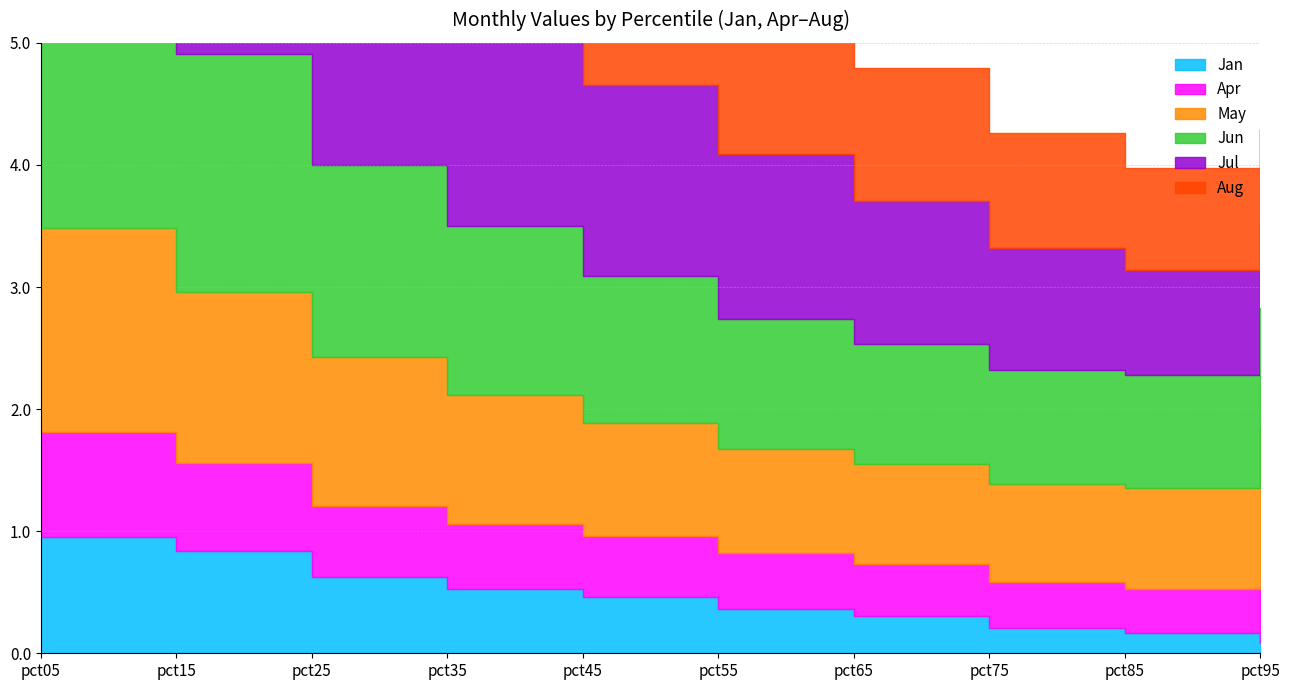

Where does the Aug series first go above 1?

pct05